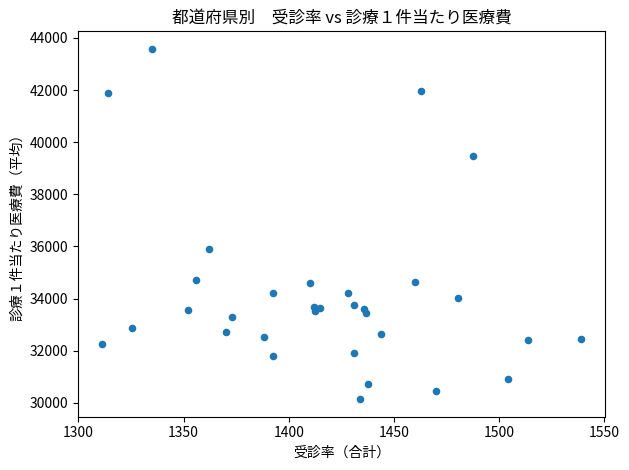

What Y value in the scatter plot is closest to 36858?

35890.2